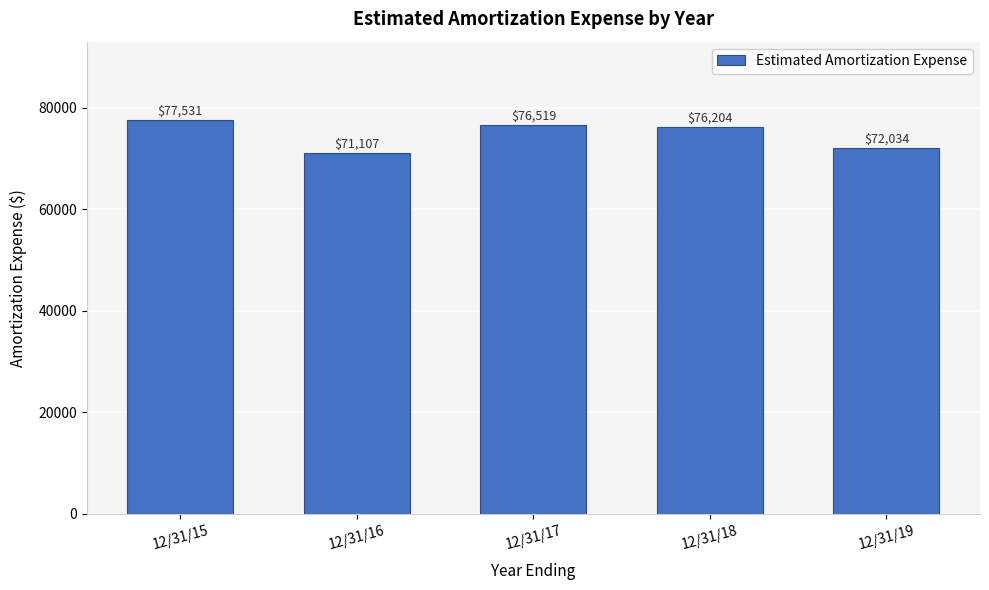

Reading right to left, transcribe all the data shown in this chart.

12/31/19=72034	12/31/18=76204	12/31/17=76519	12/31/16=71107	12/31/15=77531